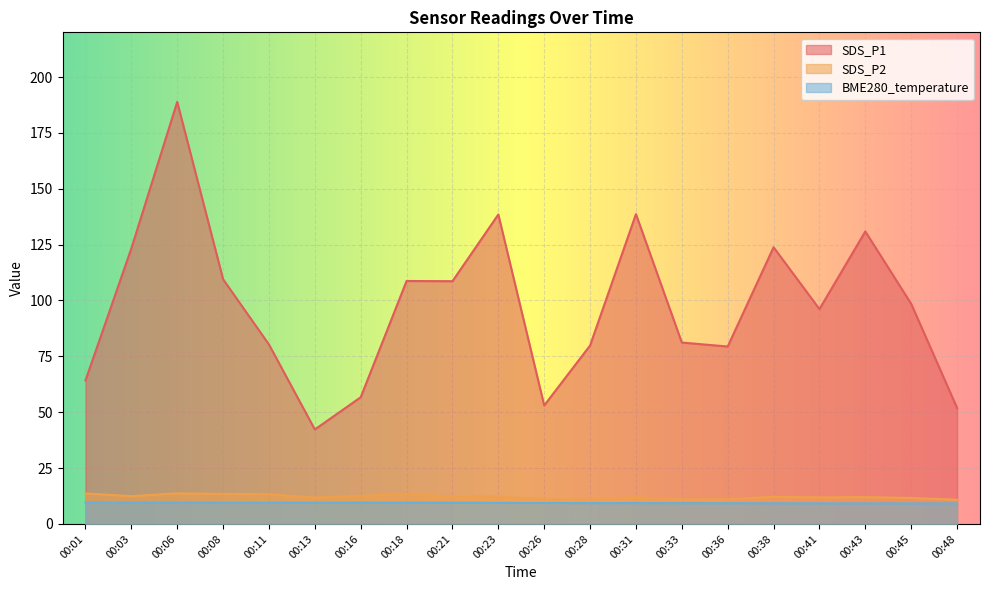

True or false: SDS_P2 and BME280_temperature intersect in this chart.

False